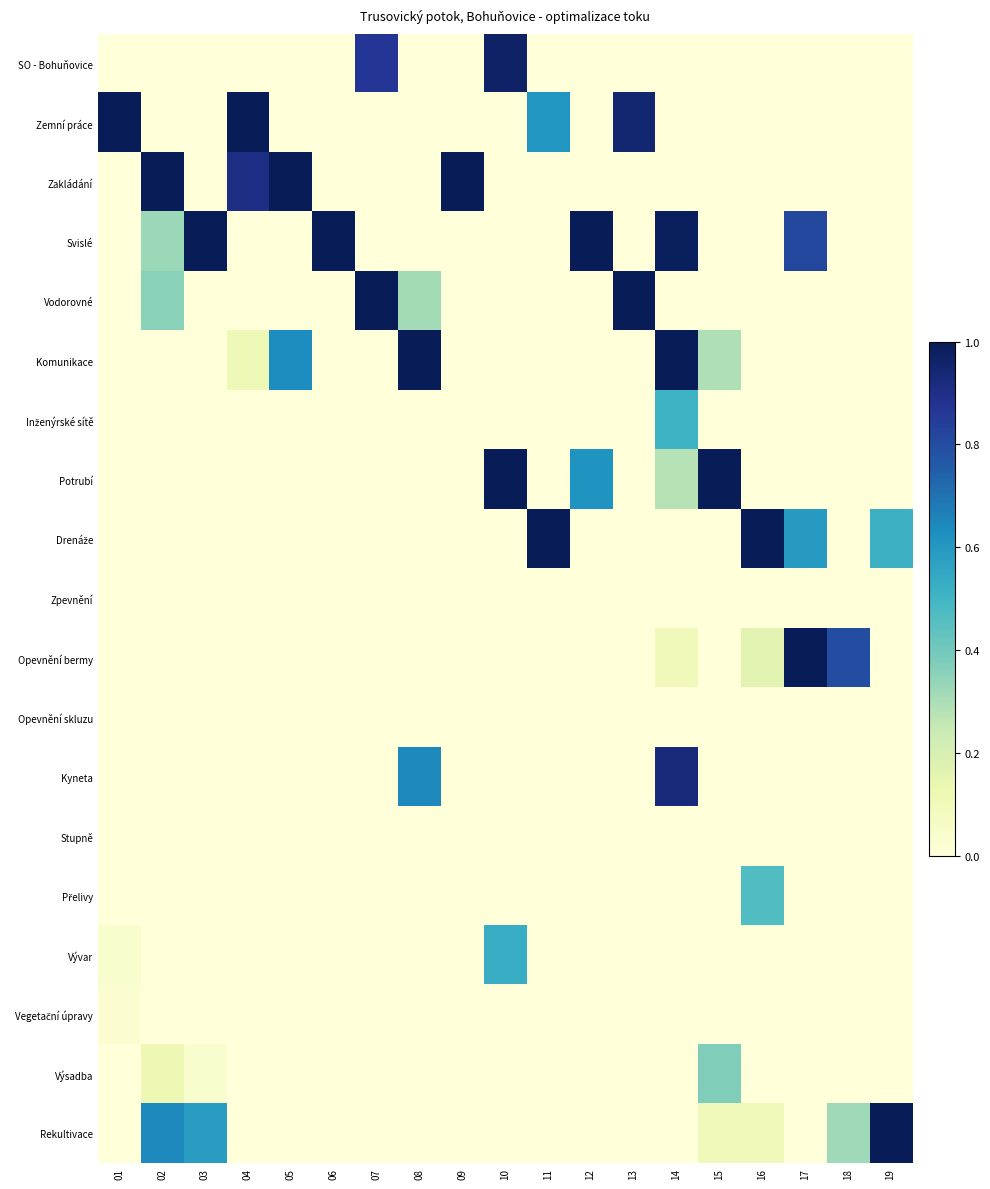

Which series changed the most between 10 and 19?

Potrubí